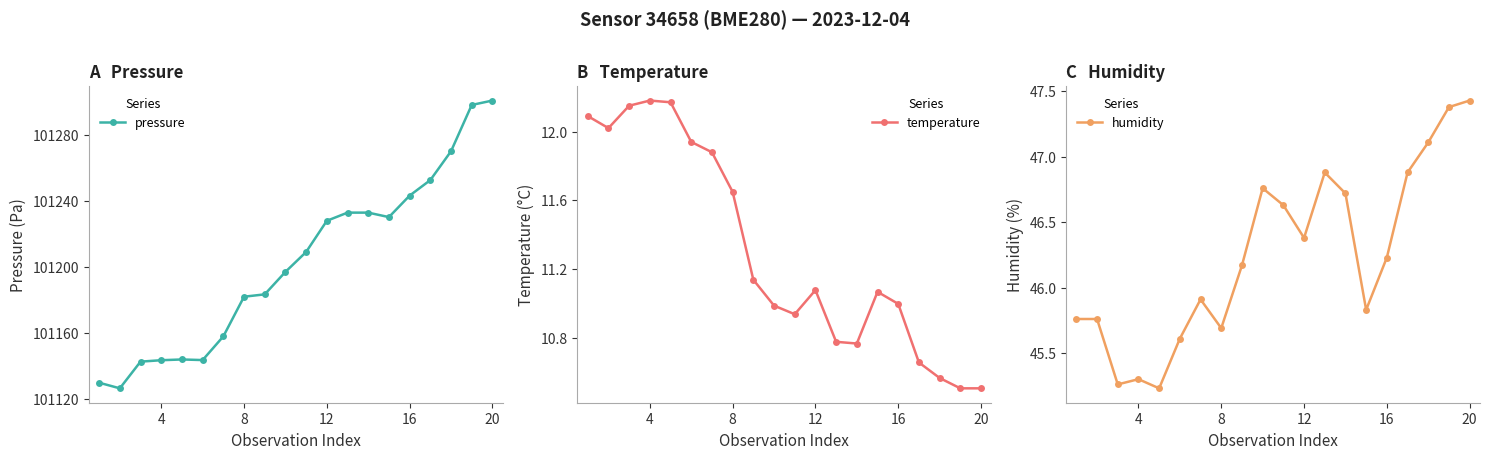

True or false: pressure has a value of 40773.7 at 20.

False